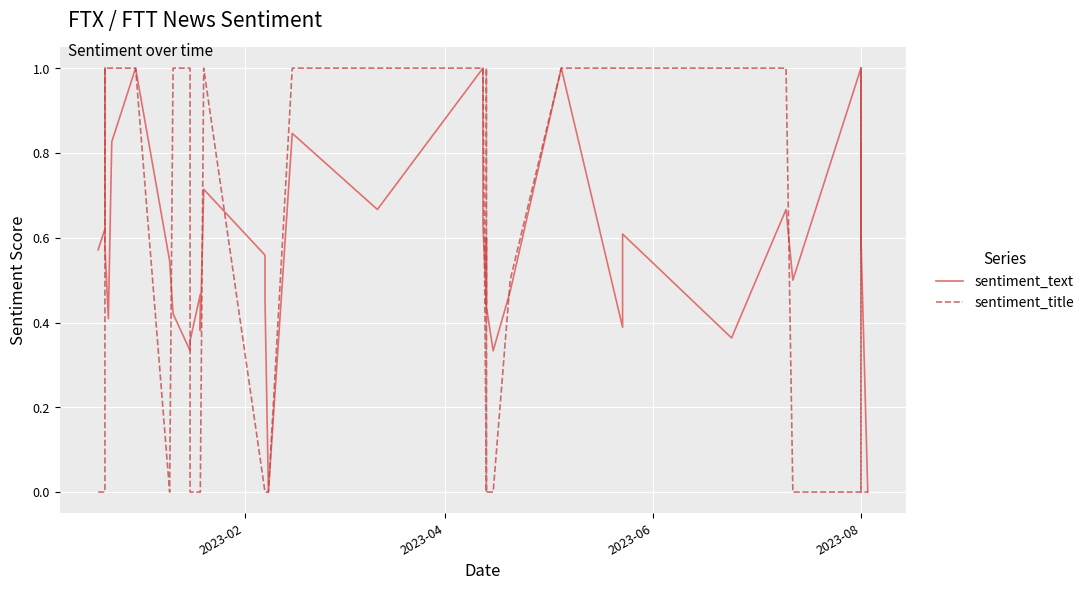

Which series has the largest total across all categories?

sentiment_text